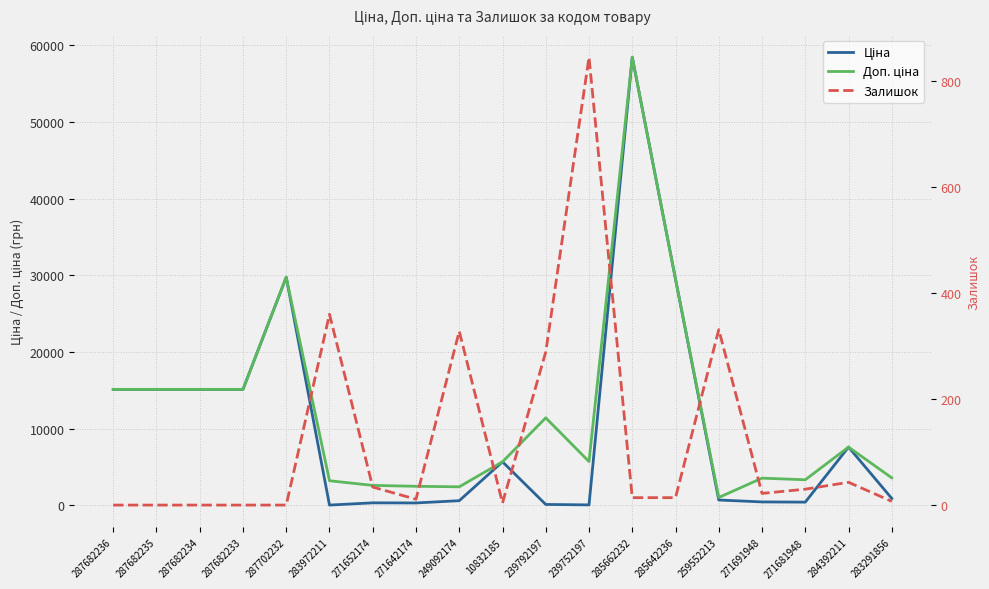

What is the highest value of the Залишок series?

845.0